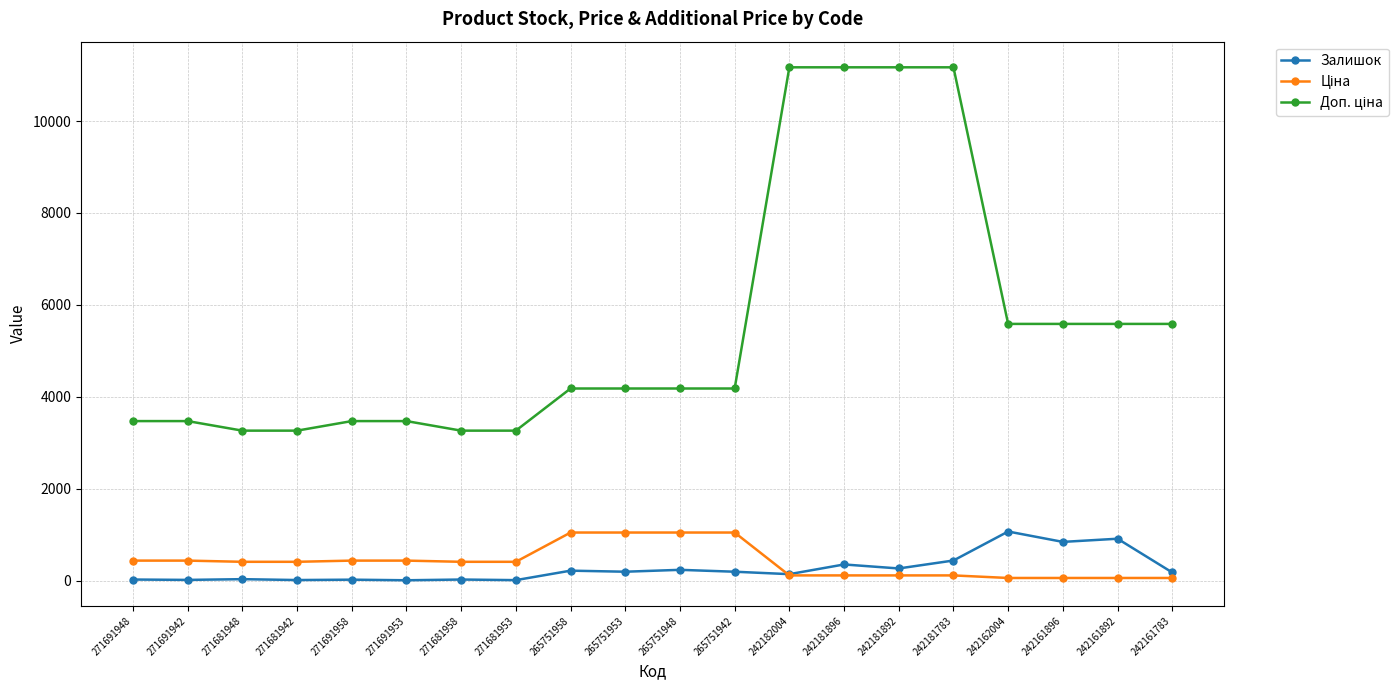

The Залишок series shows 215.0 at 265751958. True or false?

True